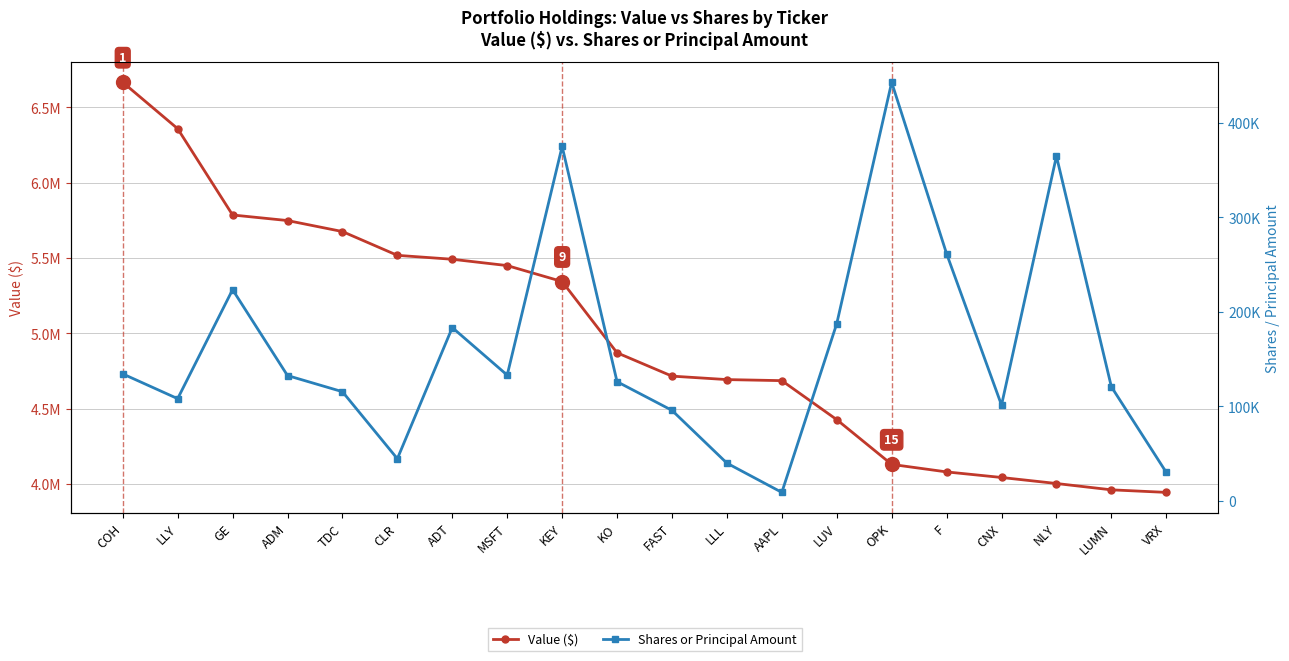

How many distinct data groups are displayed?

2